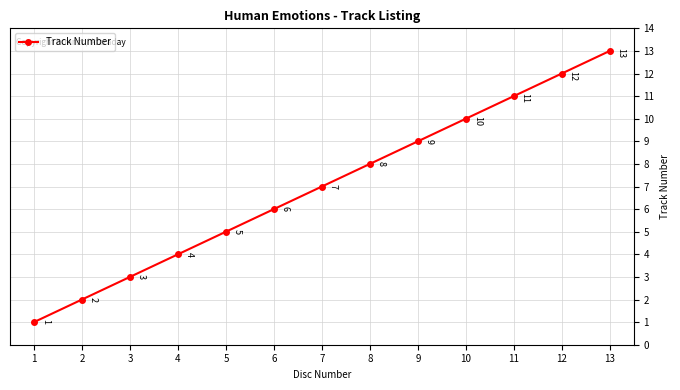

What is the change in value from 8 to 11?

+3